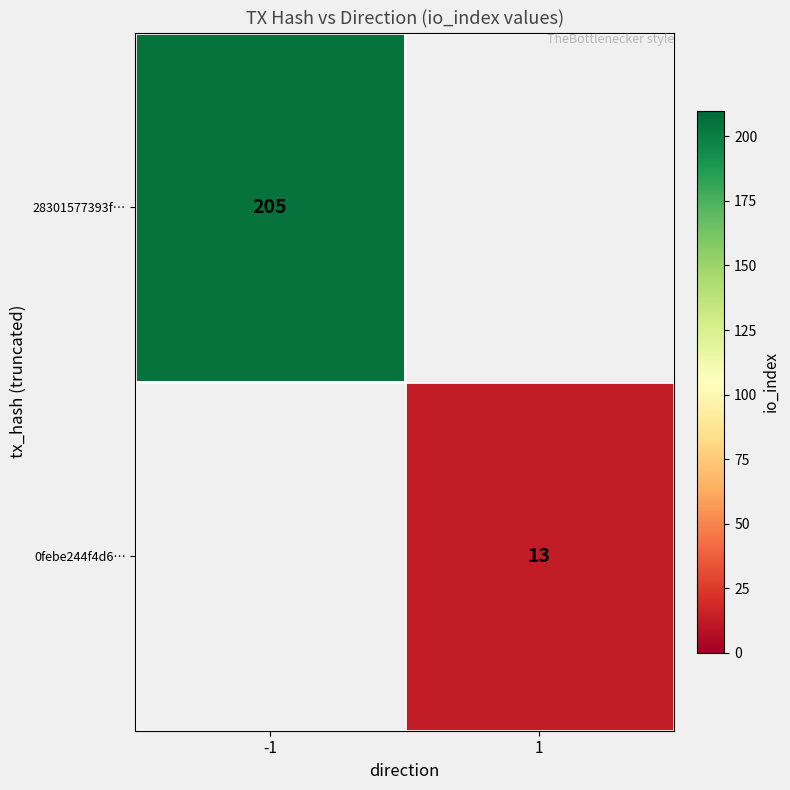

The 0febe244f4d6… series shows 23 at 1. True or false?

False